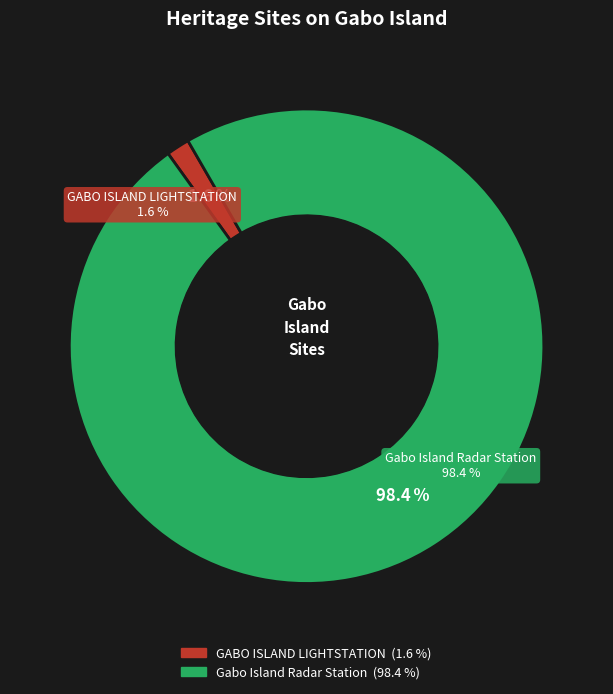

To the nearest percent, what percentage of the pie is Gabo Island Radar Station?

98%